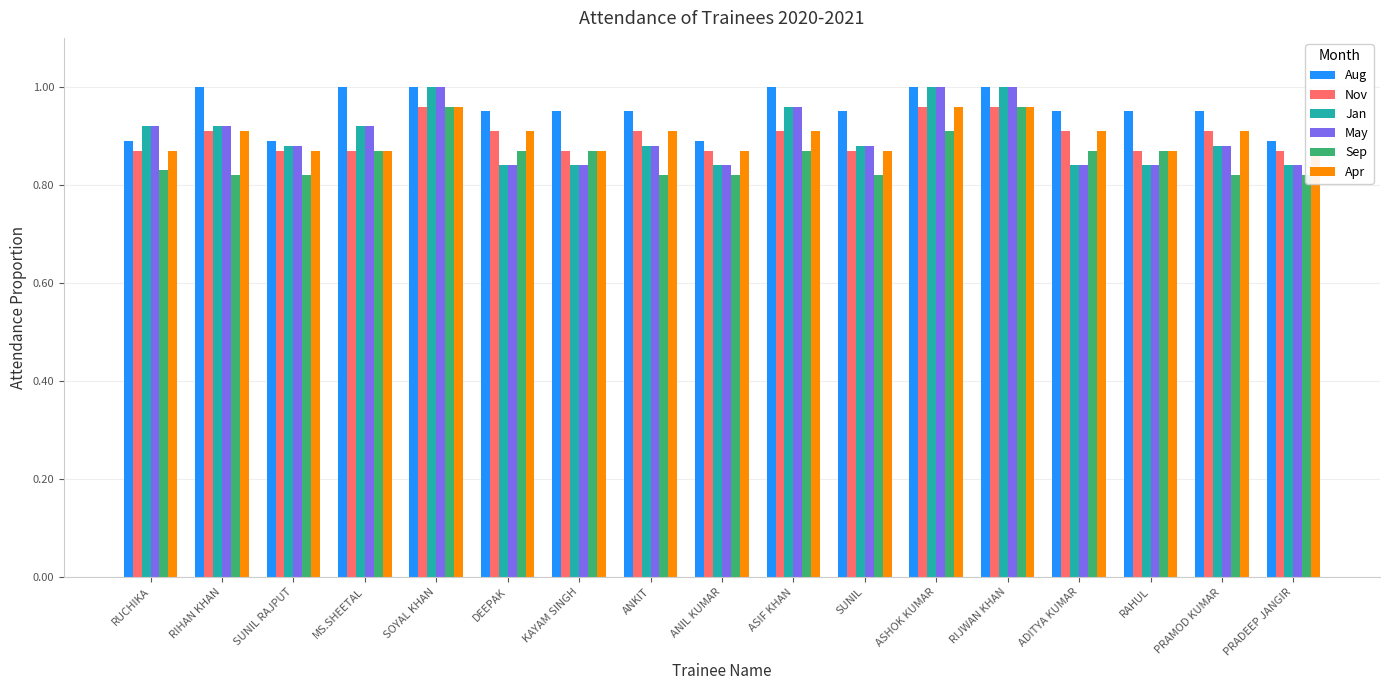

At how many categories does at least one series exceed 0?

17